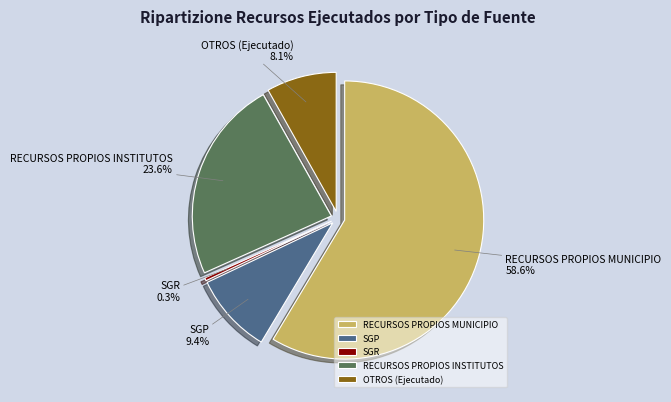

Does any single category account for the majority?

Yes